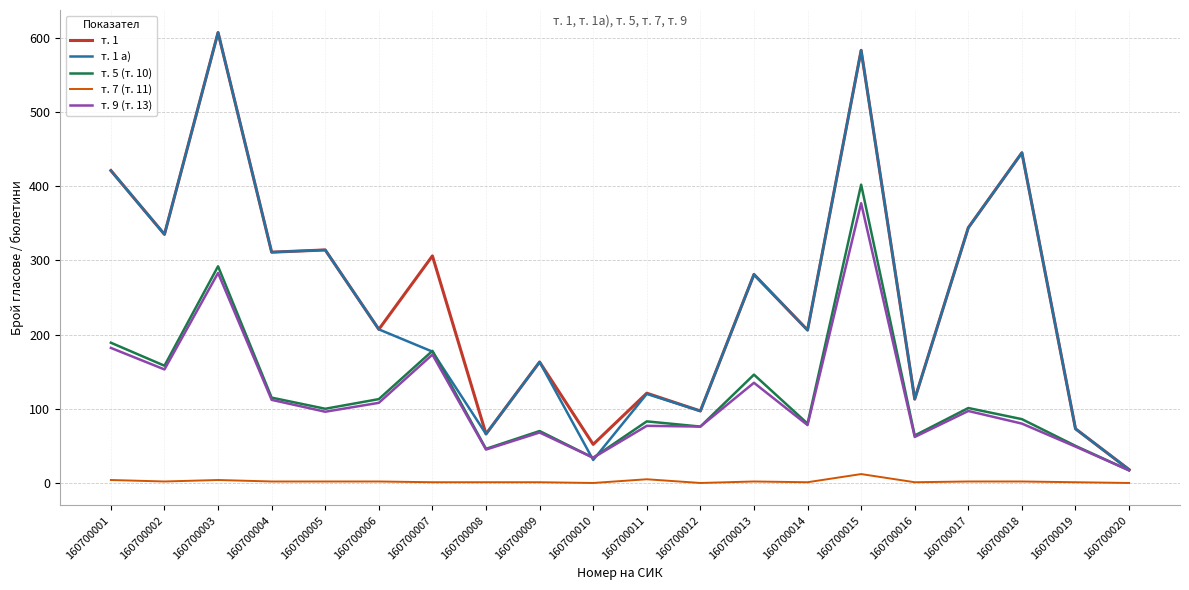

What is the spread (max minus min) of values at 160700017?

342